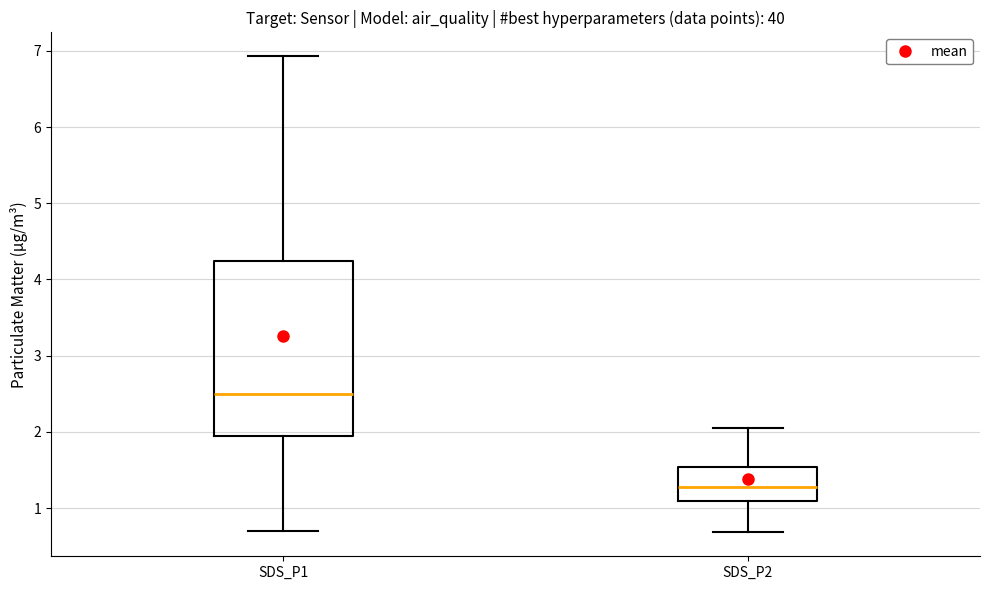

Where does the lower whisker of the box for SDS_P1 end on the y-axis? The values are not printed on the chart, so give them approximately, as read against the axis.

0.7